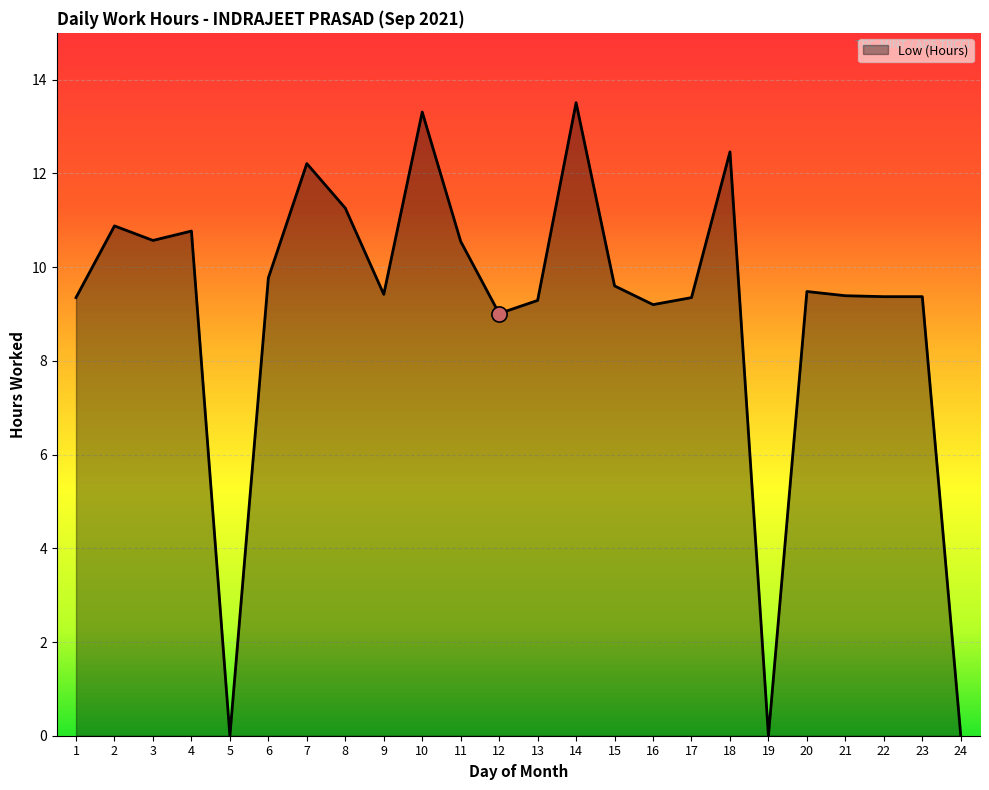

Between 12 and 3, which is larger?

3